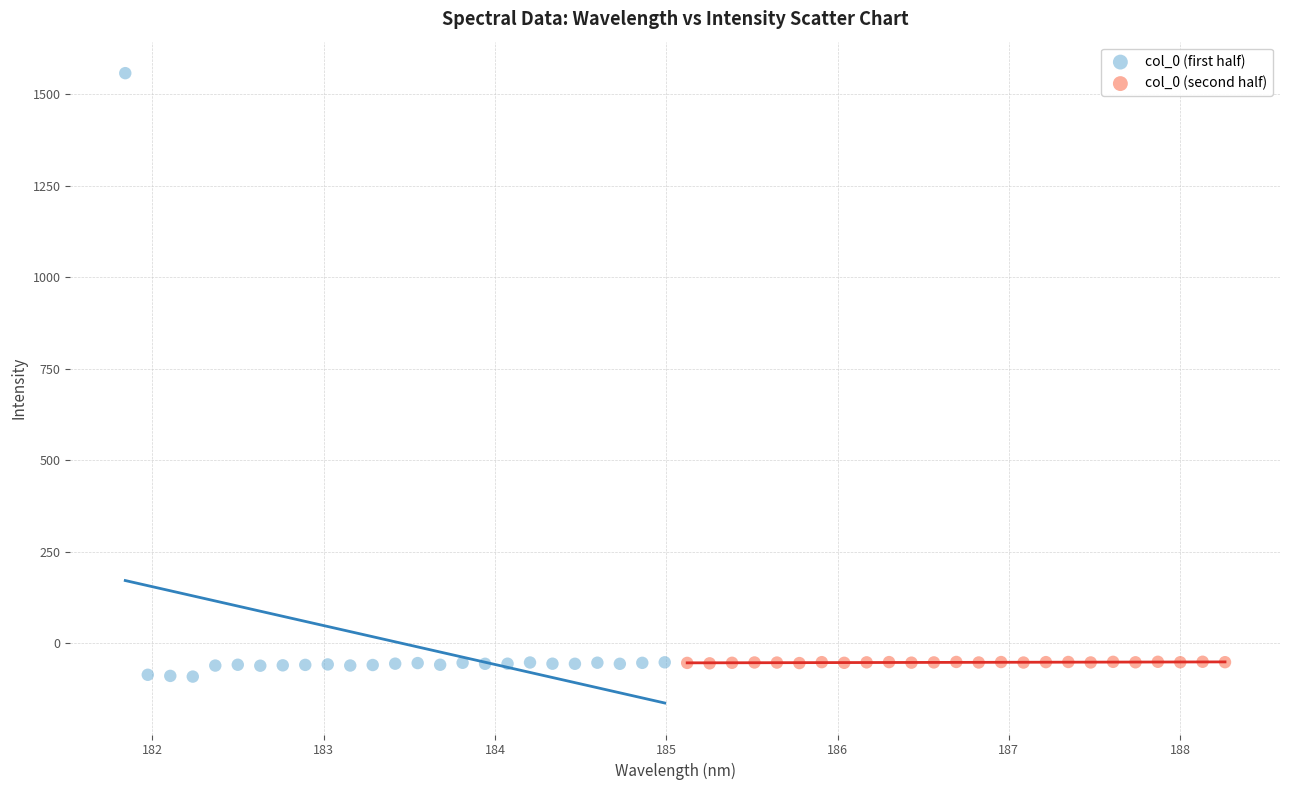

What are all the series names shown in the legend?

col_0 (first half), col_0 (second half)